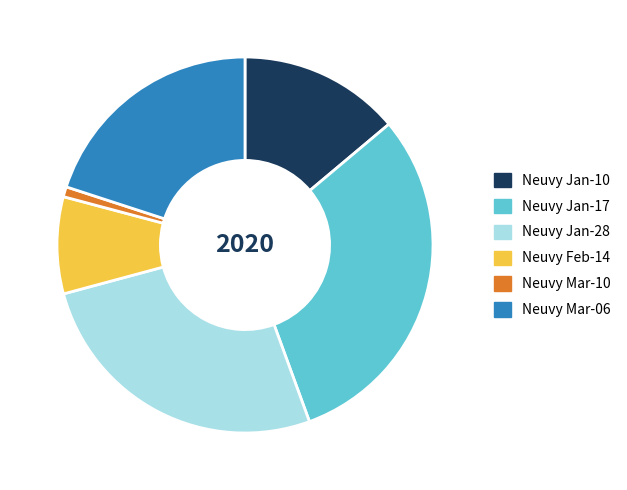

What is the smallest slice in the pie chart?

Neuvy Mar-10